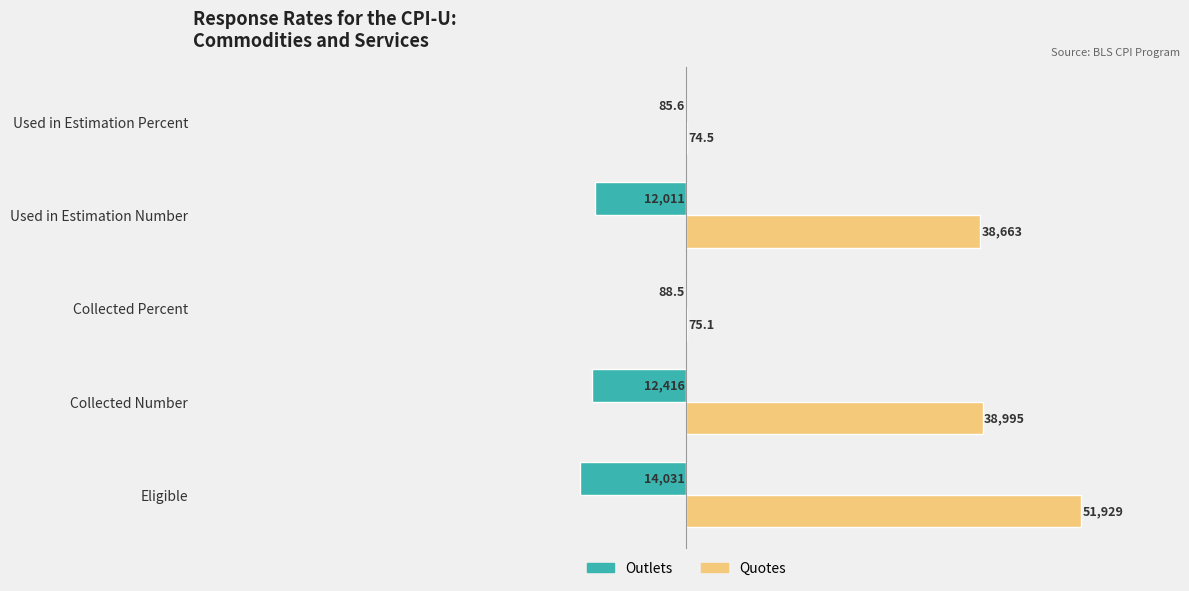

The value of Quotes at Used in Estimation Percent is 74.5. True or false?

True